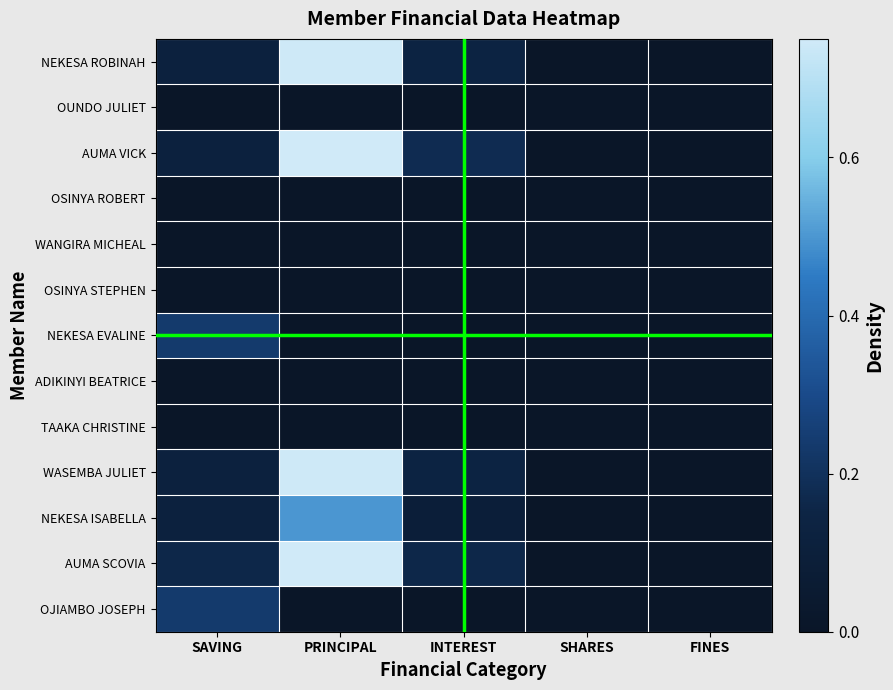

What is the greatest value displayed?

1.0